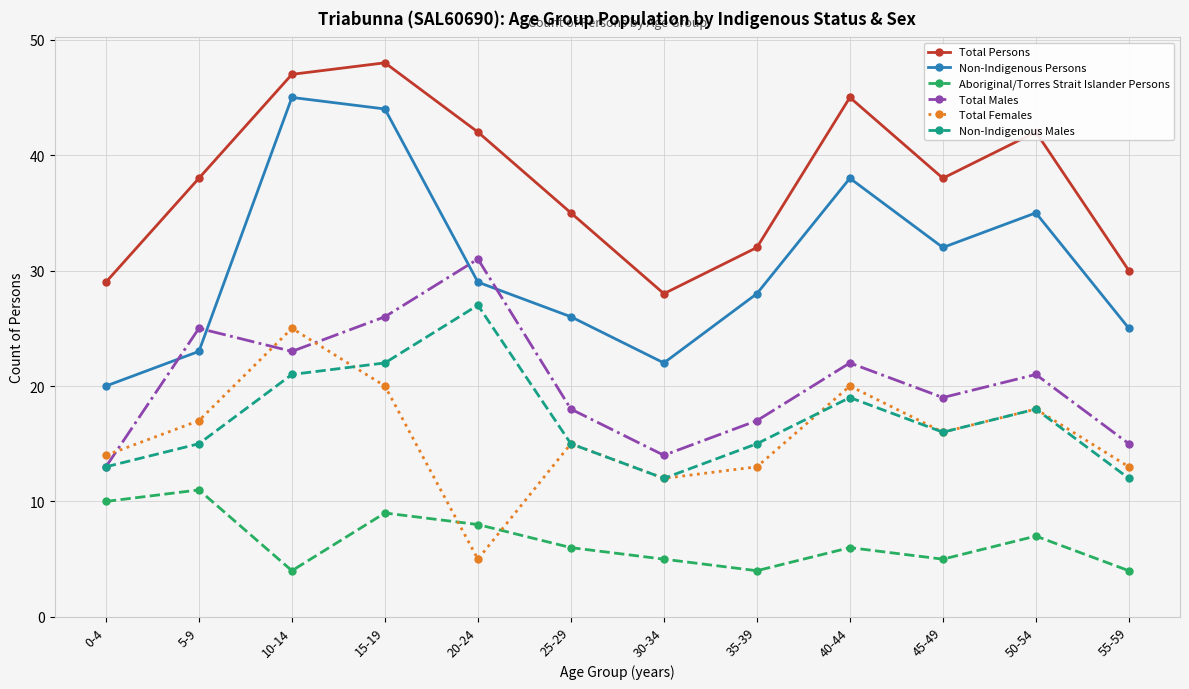

Where is Total Males nearest to the value 22?

40-44